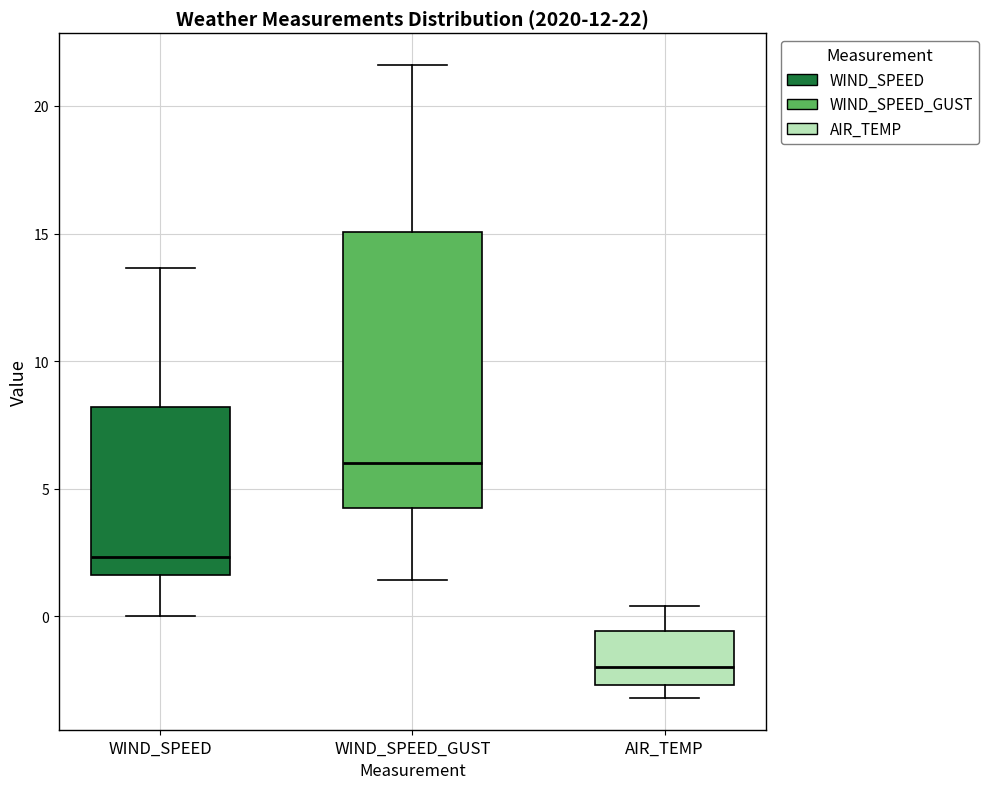

Which box has the highest median line?

WIND_SPEED_GUST